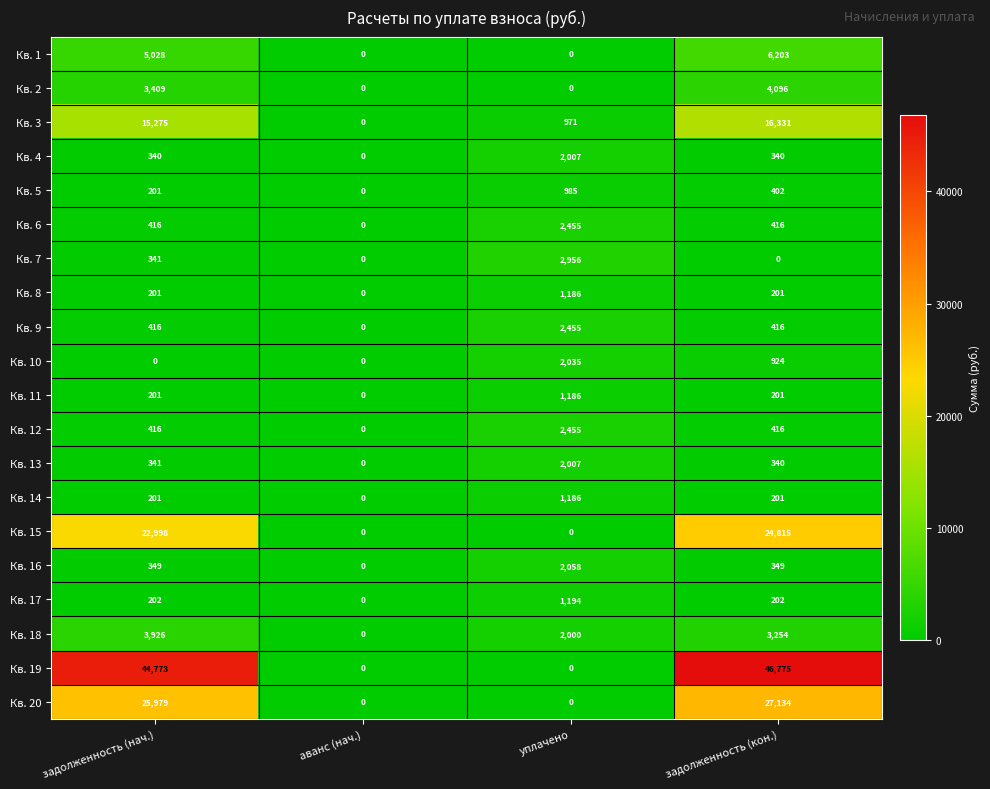

What is the greatest value displayed?

46775